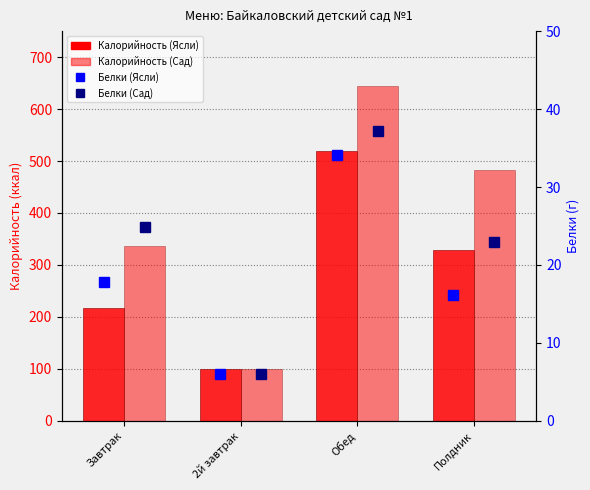

Where is Калорийность (Ясли) nearest to the value 309?

Полдник